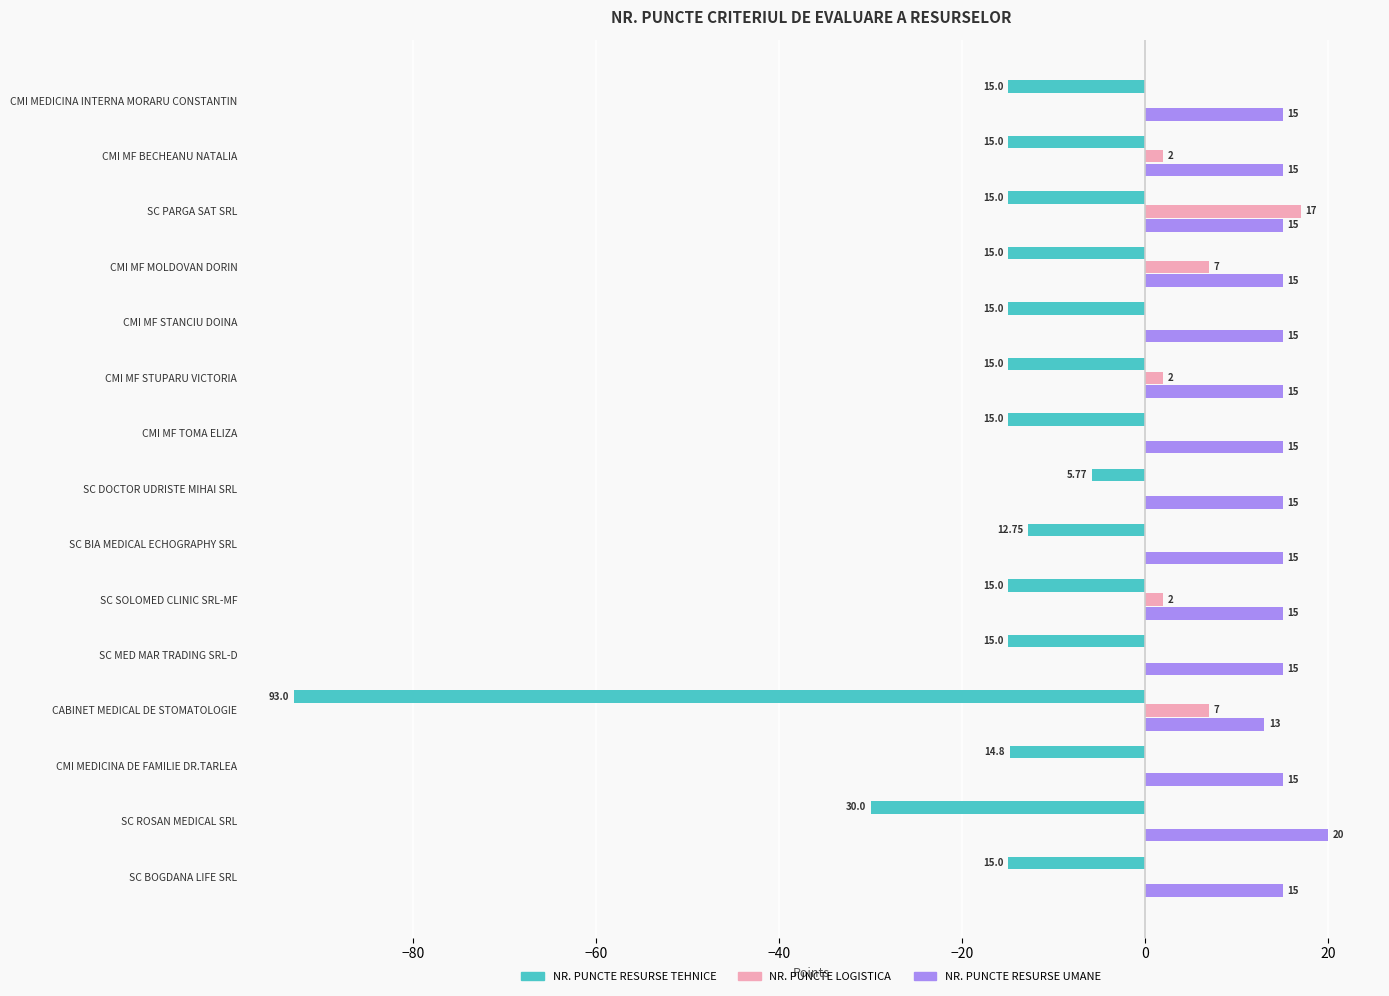

Between CABINET MEDICAL DE STOMATOLOGIE and SC BOGDANA LIFE SRL, which series saw the biggest shift?

NR. PUNCTE RESURSE TEHNICE